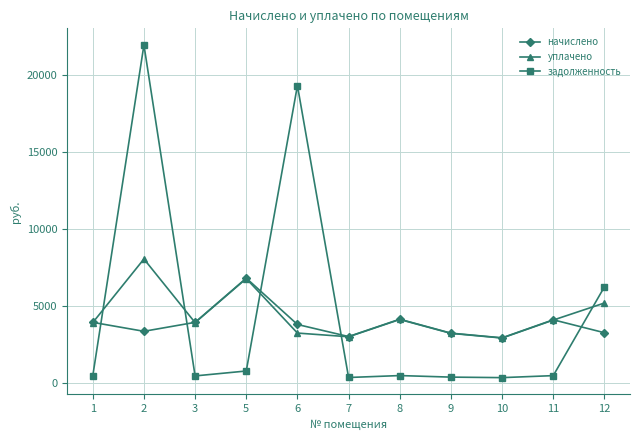

What is the value of the уплачено point at the 4th from the left?

6758.7